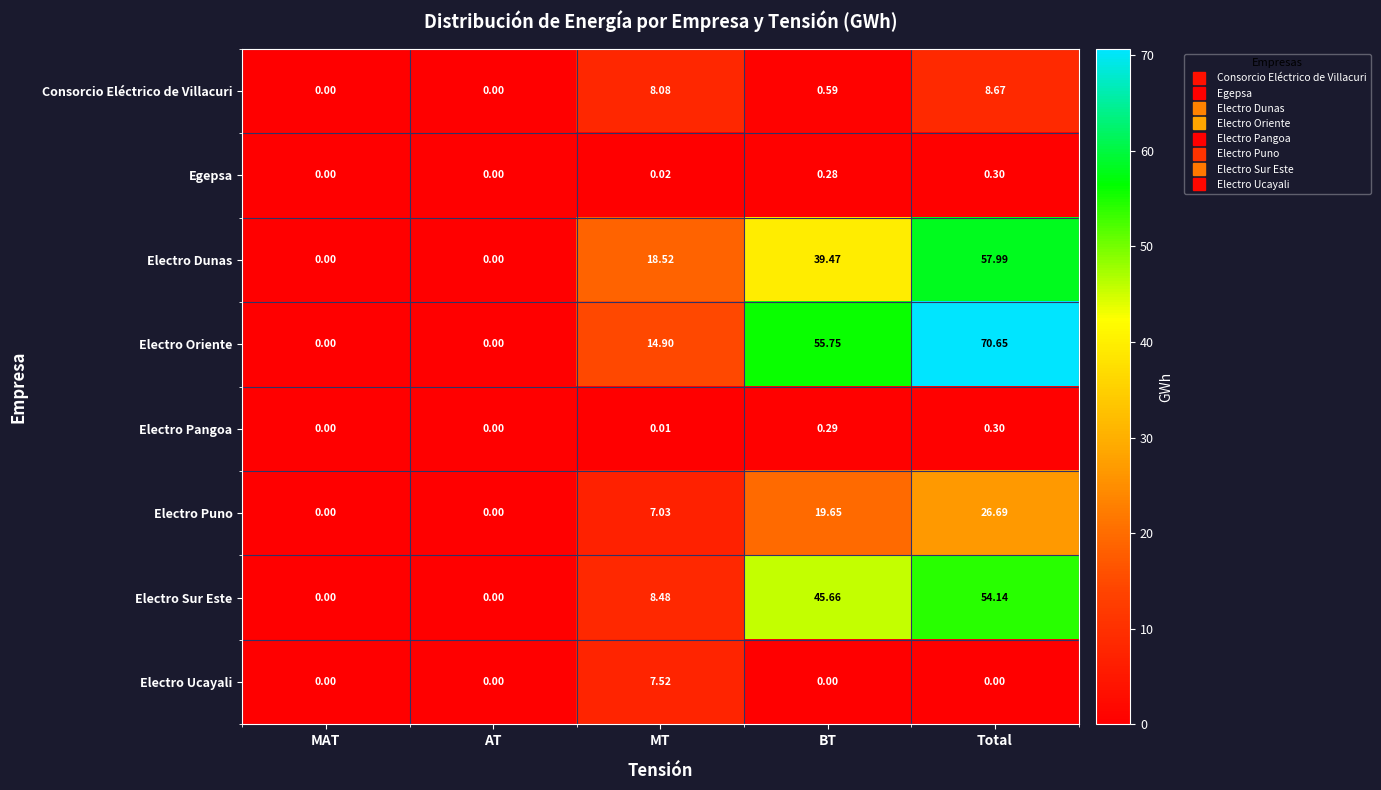

At which category does the chart reach its peak across all series?

Total